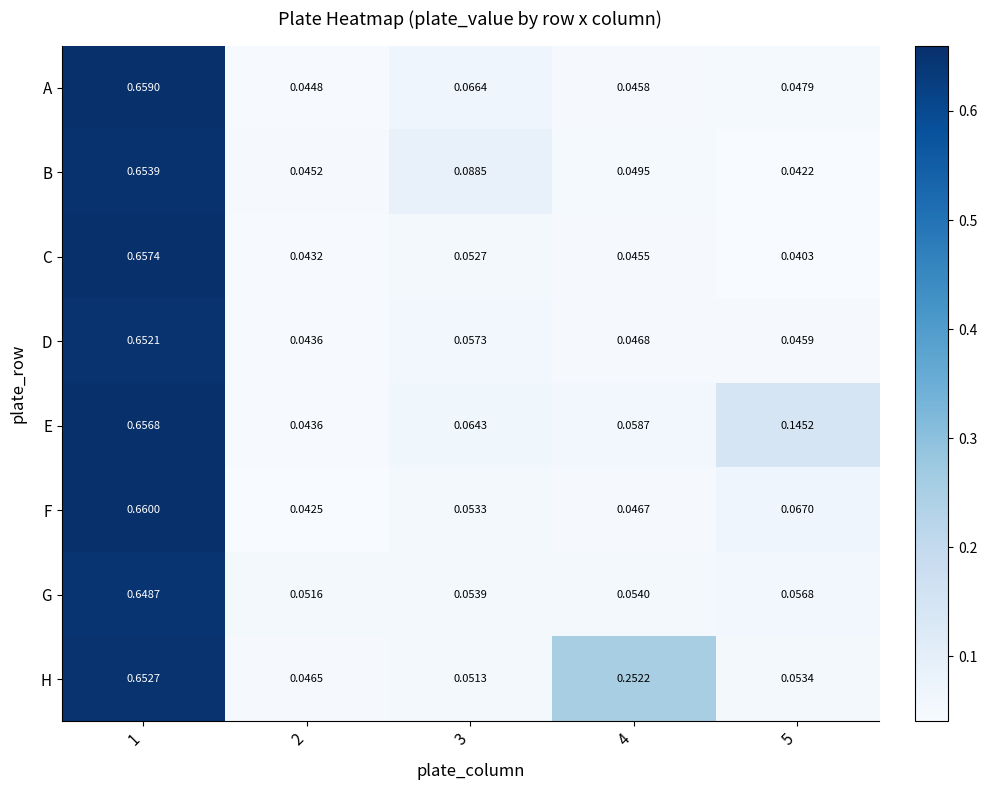

What is the spread (max minus min) of values at 4?

0.2